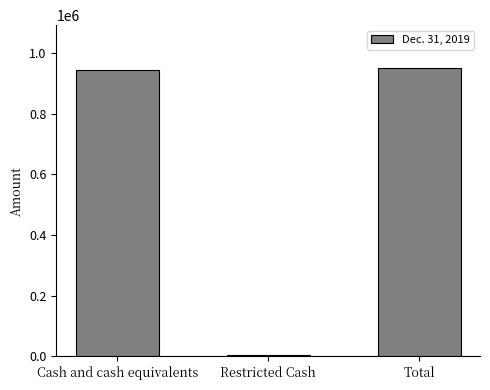

Where is the data nearest to the value 476926?

Cash and cash equivalents